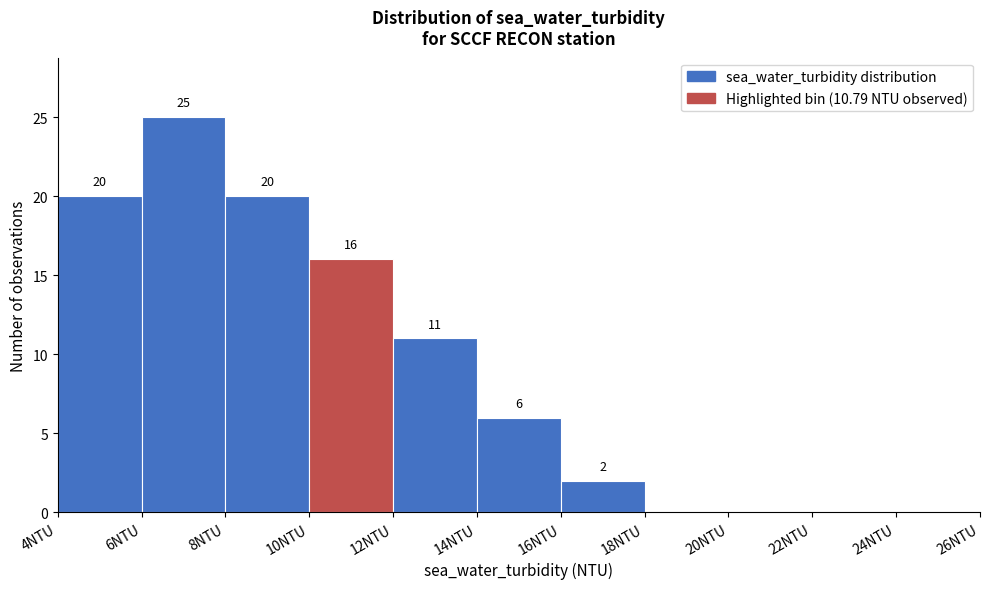

Which range on the x-axis has the tallest bar?

6 to 8